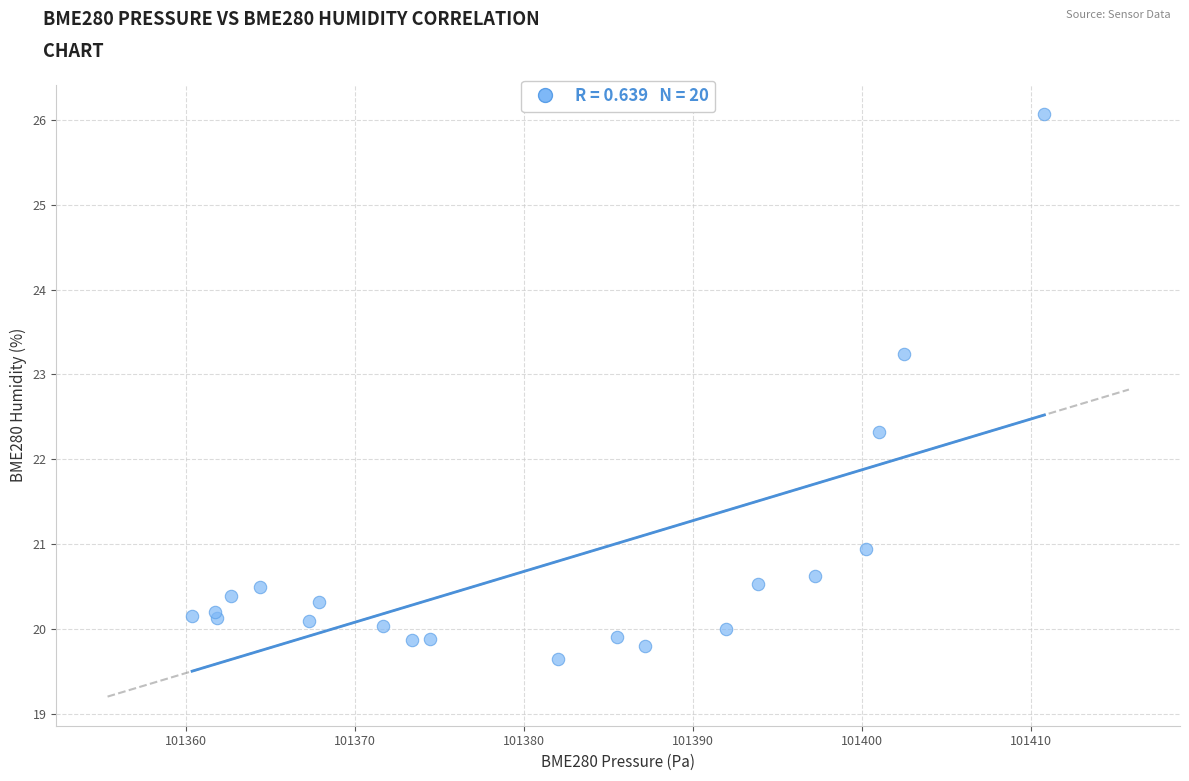

What Y value in the scatter plot is closest to 22?

22.3